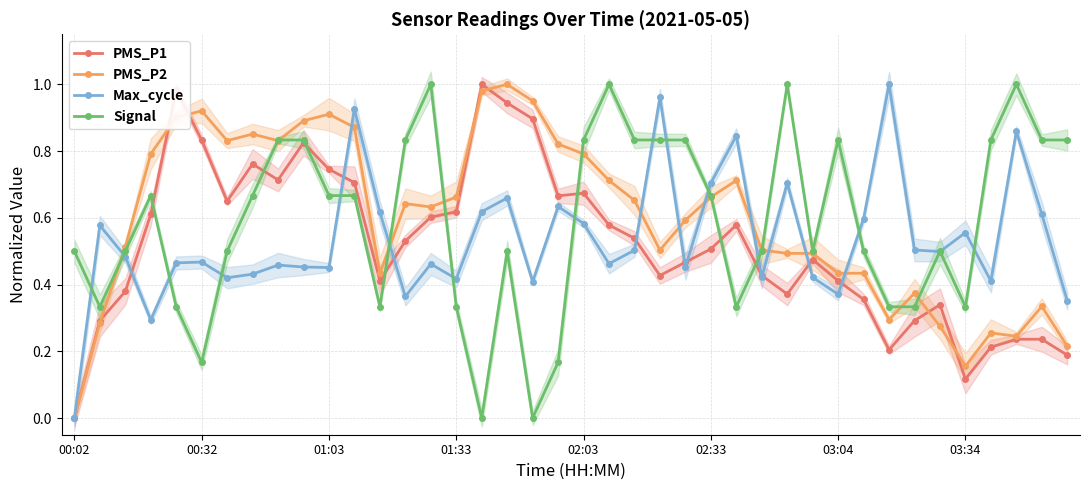

At which label does PMS_P1 reach its minimum?

00:02